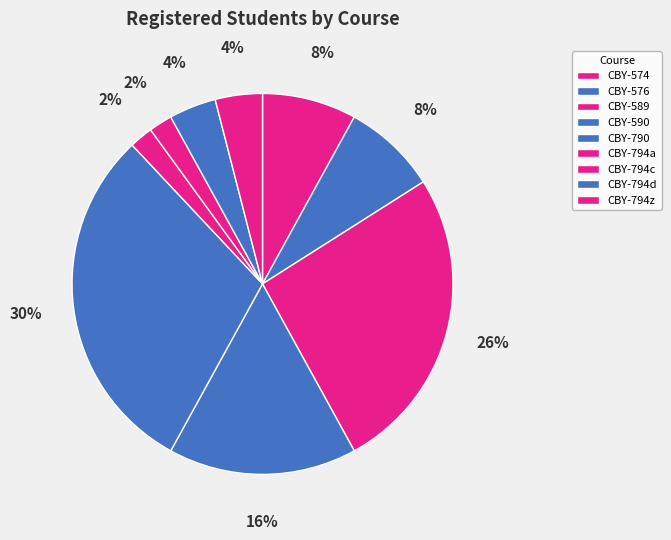

To the nearest percent, what is the difference between the CBY-590 and CBY-794z slice percentages?

12%